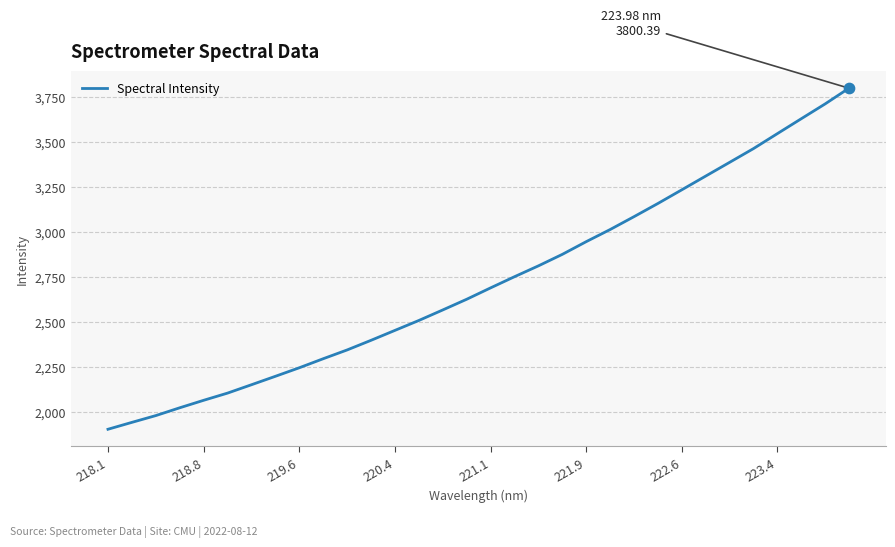

What is the smallest value displayed?

1903.6